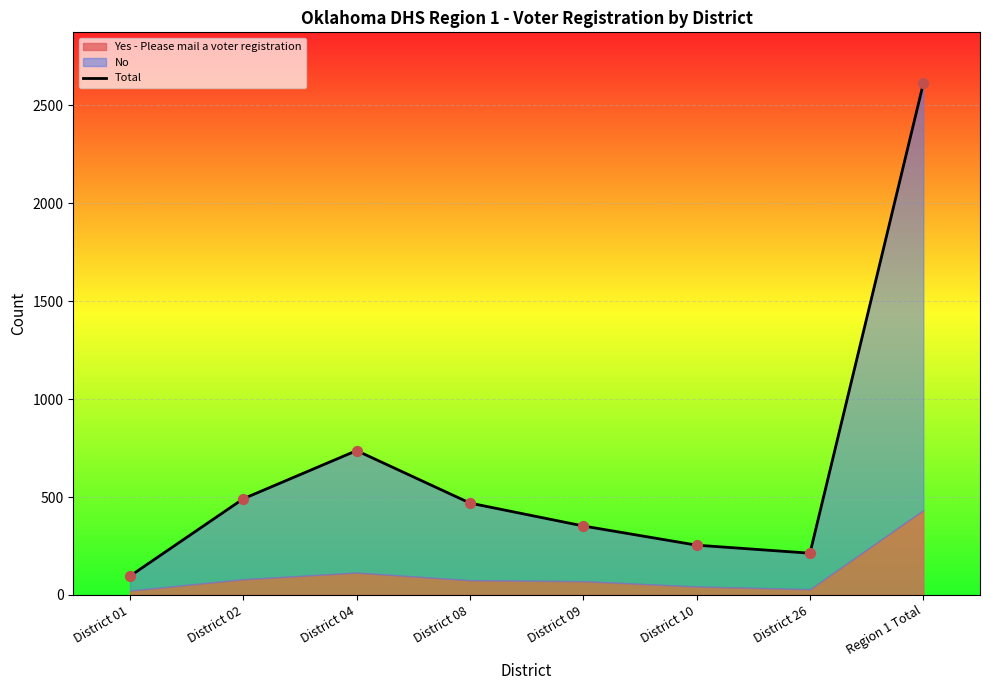

What is the change in value from District 02 to District 26?

-278